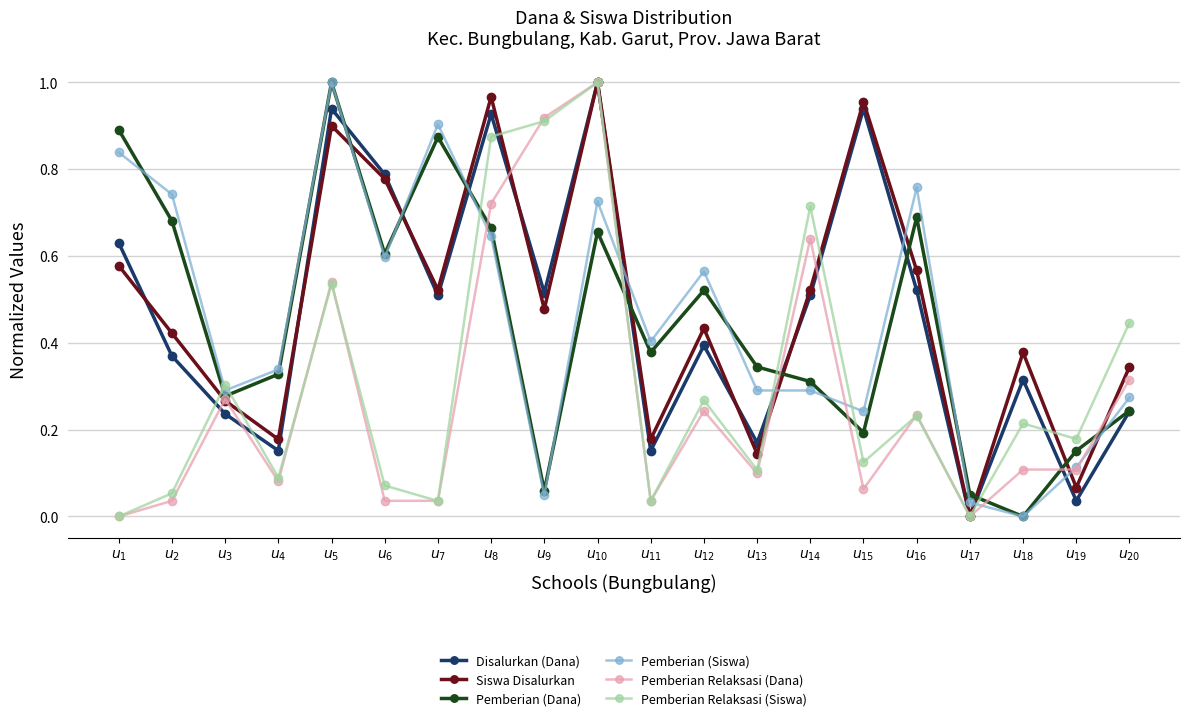

Which series changed the most between $u_{7}$ and $u_{10}$?

Pemberian Relaksasi (Siswa)